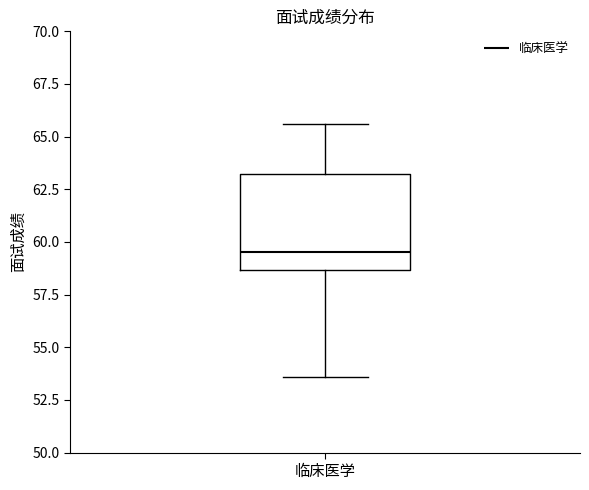

Read this box plot against the y-axis: the position of the median line, the range covered by the box, and the ends of both whiskers. The values are not printed on the chart, so give them approximately, as read against the axis.

median 59.5, box 58.5 to 63.5, whiskers 53.5 to 65.5